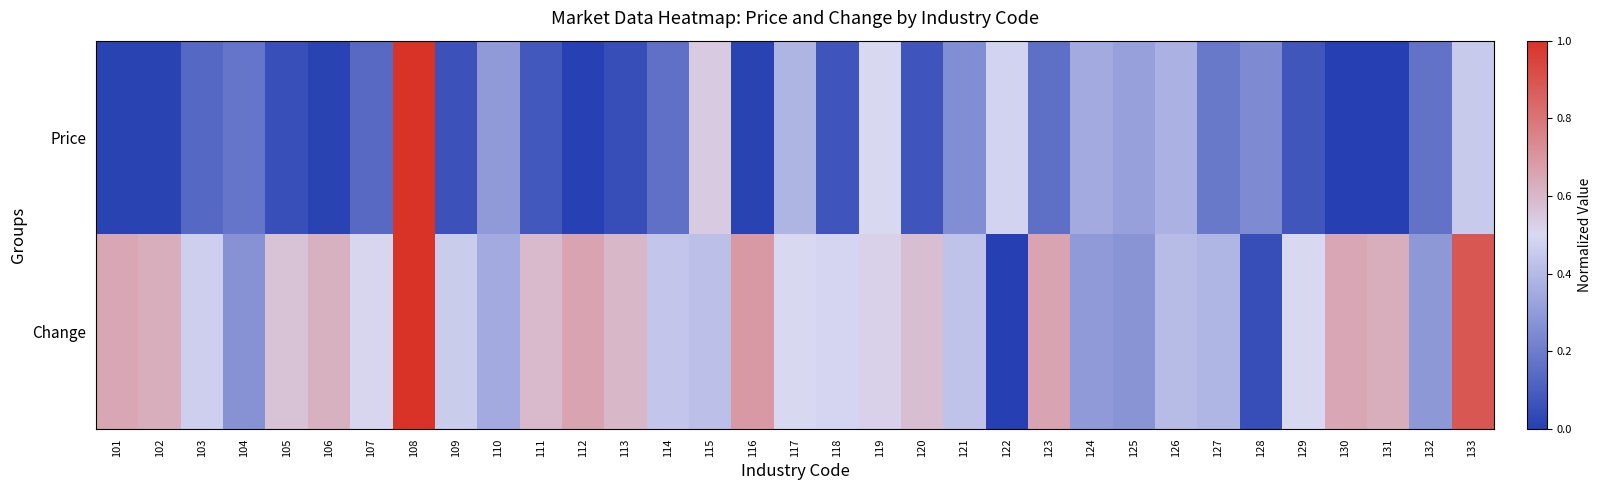

Rank the series by their average value, from highest to lowest.

Change, Price